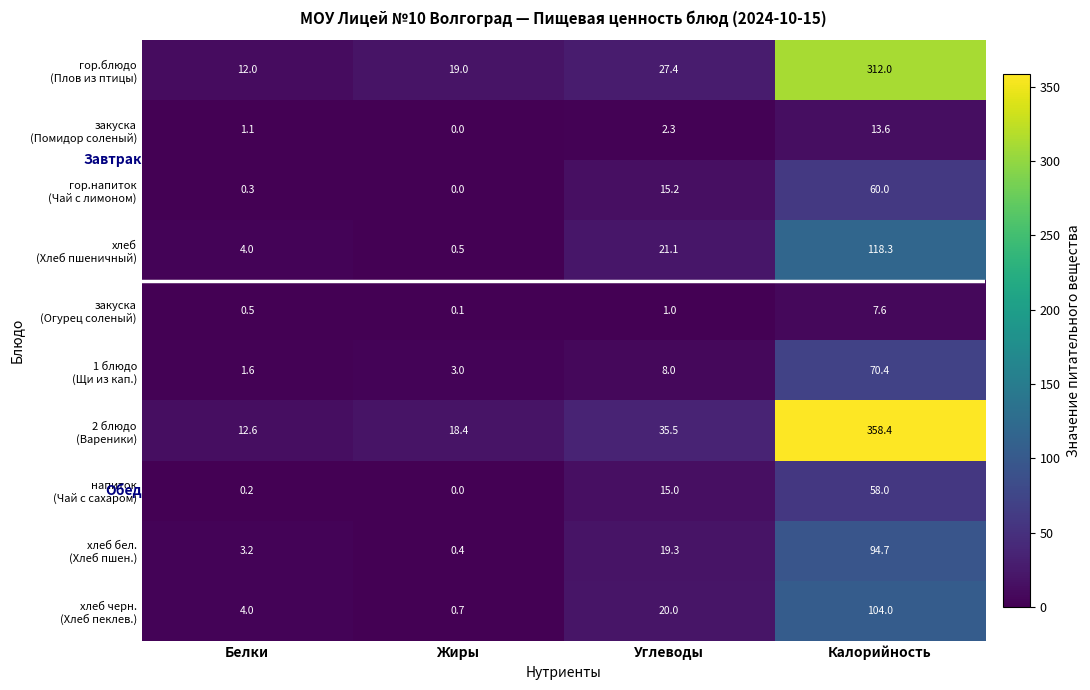

What is the greatest value displayed?

358.4